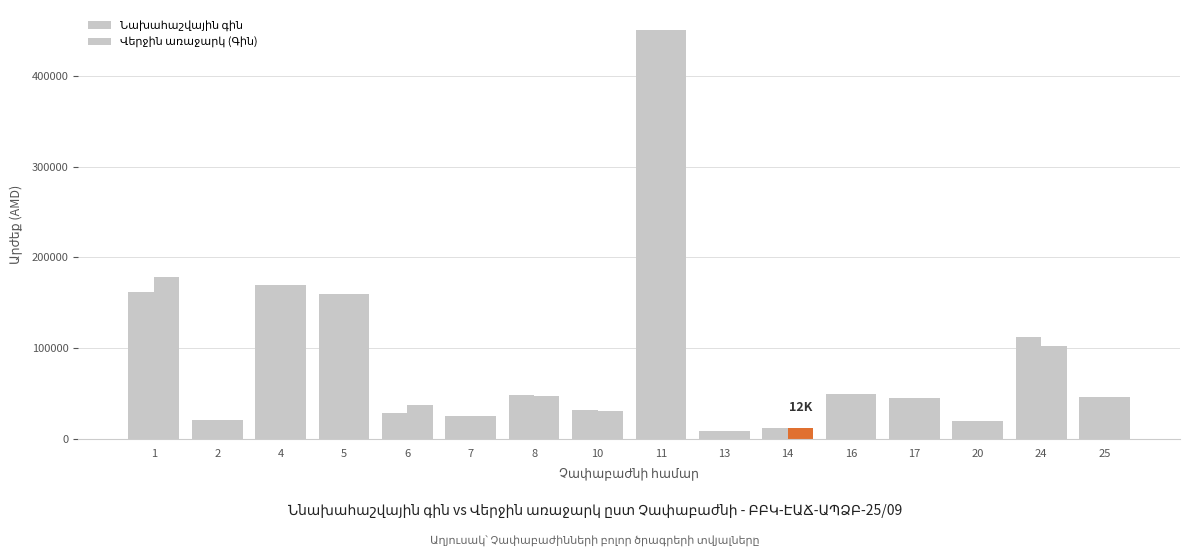

At how many categories does at least one series exceed 86203?

5